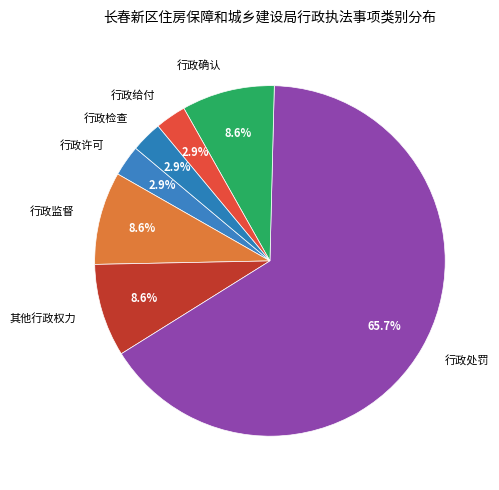

Does 行政处罚 account for over 50% of the chart?

Yes